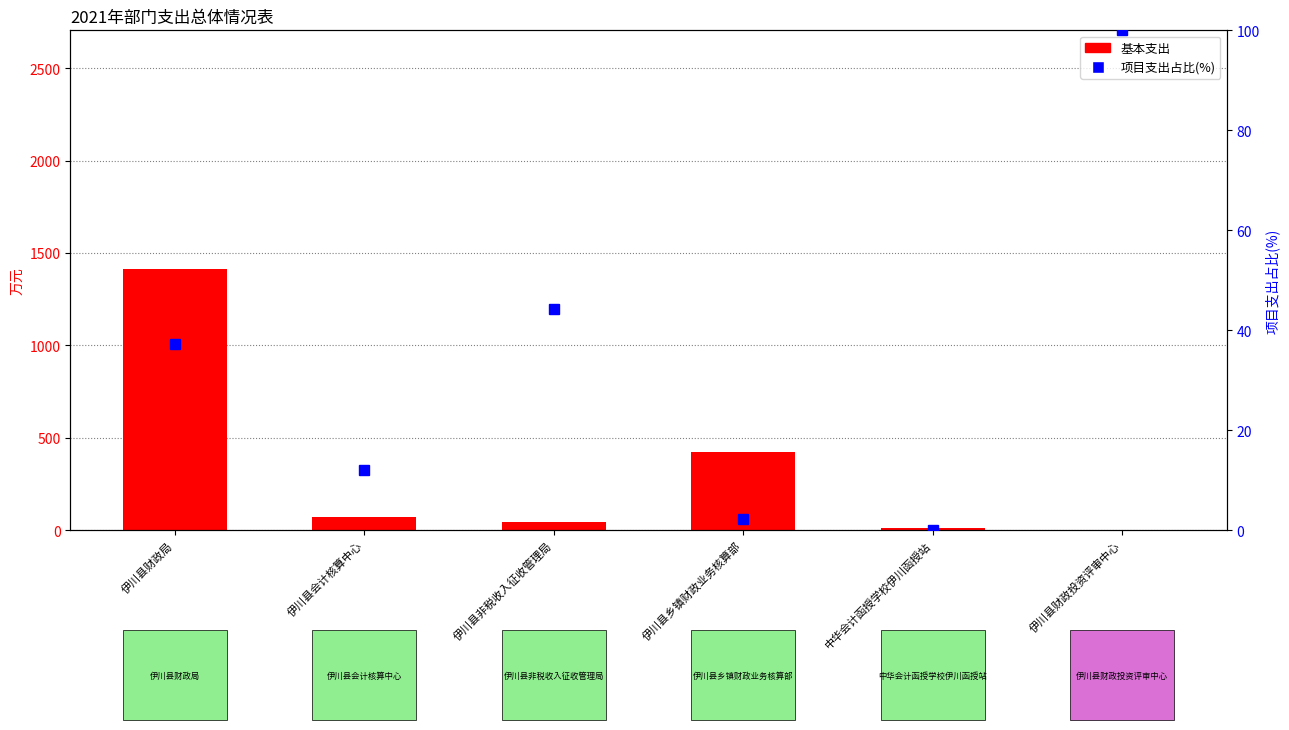

How many data points in 项目支出占比(%) are less than 37?

3